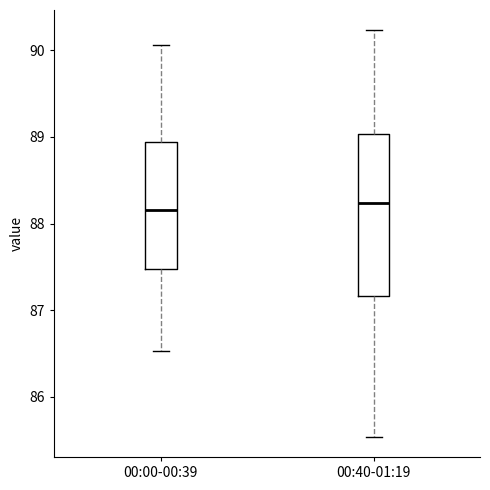

Reading left to right, read every box against the y-axis: the position of its median line, the range the box covers, and the ends of its whiskers. The values are not printed on the chart, so give them approximately, as read against the axis.

00:00-00:39: median 88.2, box 87.5 to 88.9, whiskers 86.5 to 90.1
00:40-01:19: median 88.2, box 87.2 to 89.0, whiskers 85.5 to 90.2